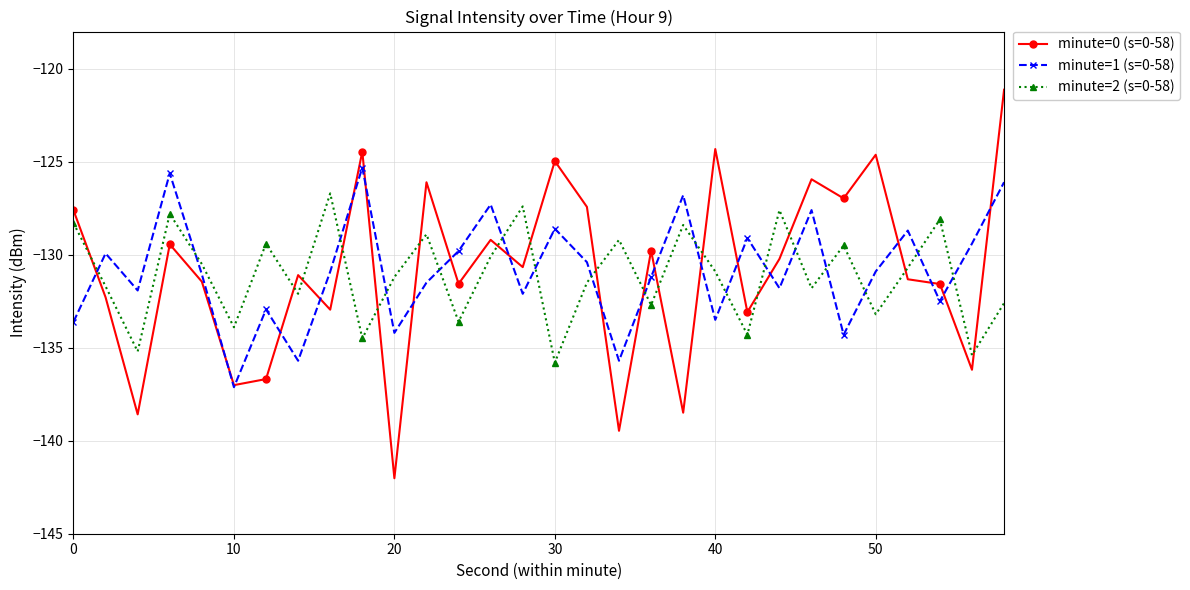

What is the sum of all minute=1 (s=0-58) values?

-3925.6